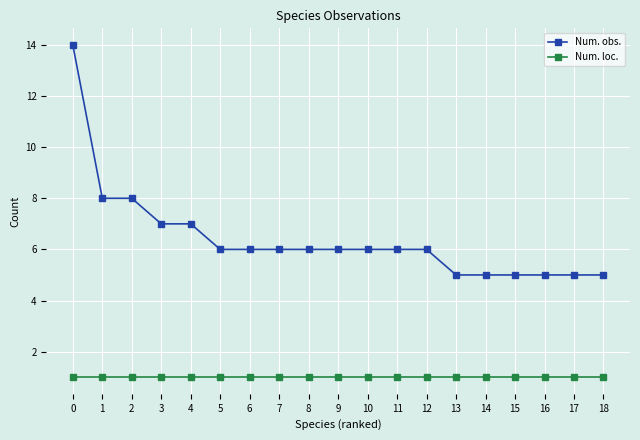

What is the highest value of the Num. obs. series?

14